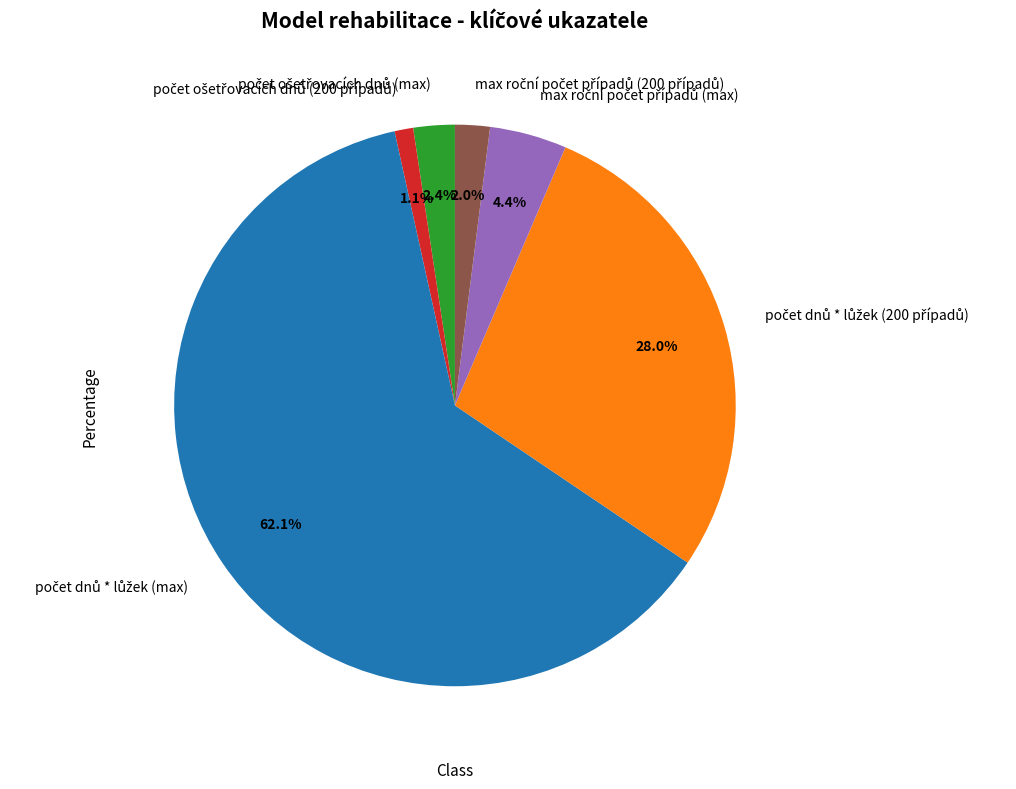

Is there any slice that represents more than half of the pie?

Yes